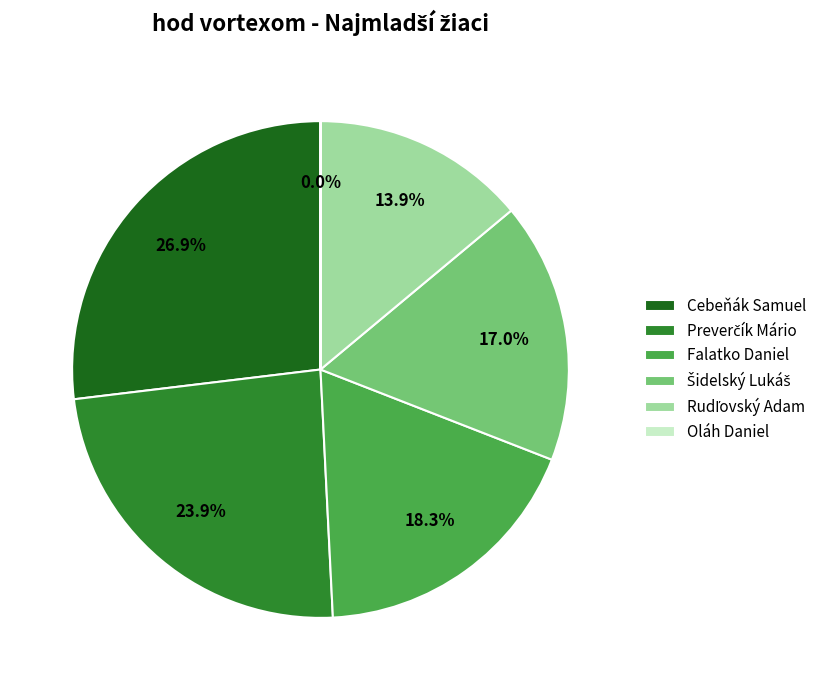

Is it true that Falatko Daniel is 4% of the pie?

False